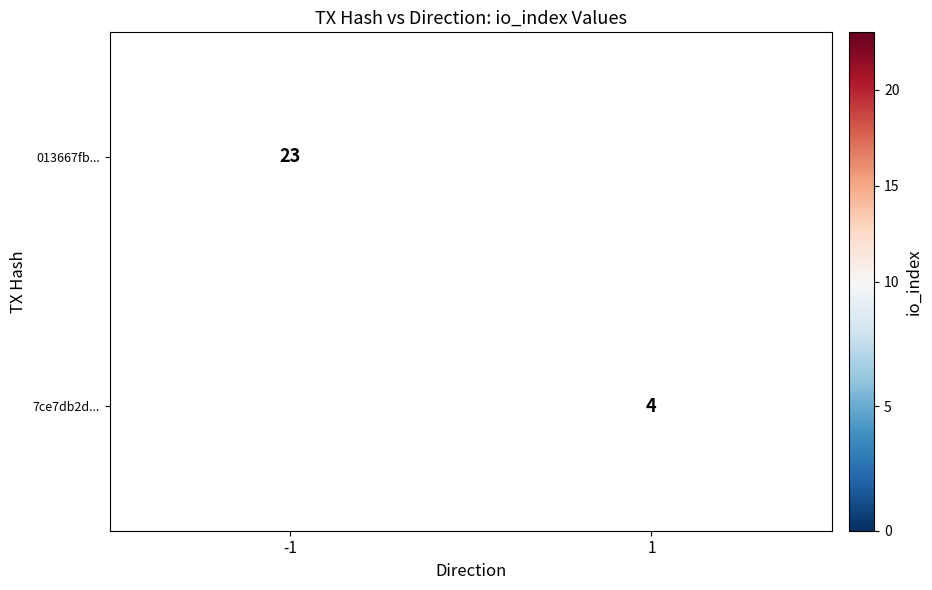

Is the value of 7ce7db2d... at 1 greater than the value of 013667fb... at -1?

No